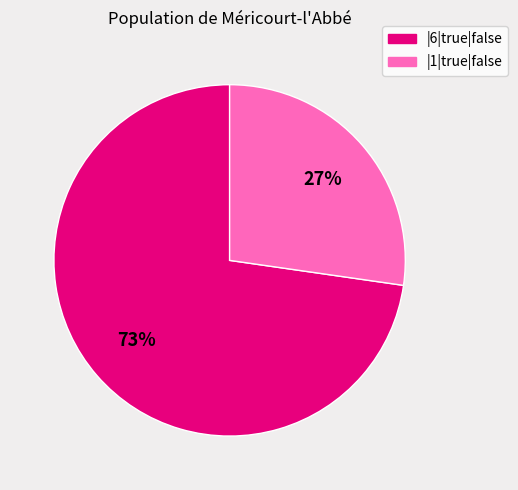

Is there any slice that represents more than half of the pie?

Yes